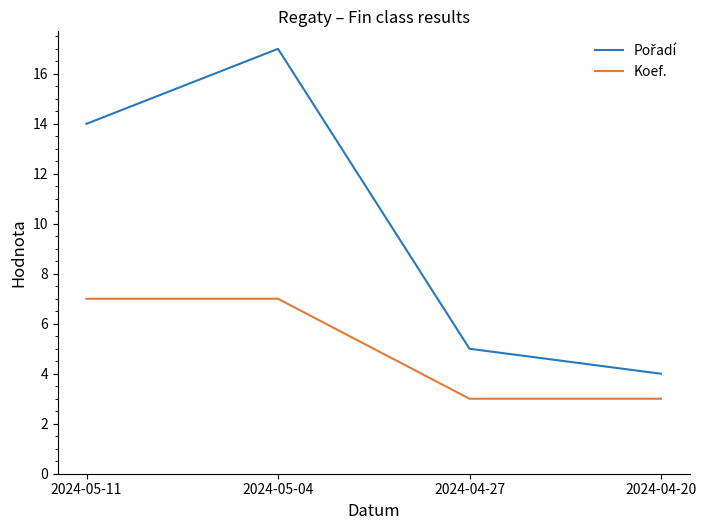

What position from the right is 2024-05-11?

4